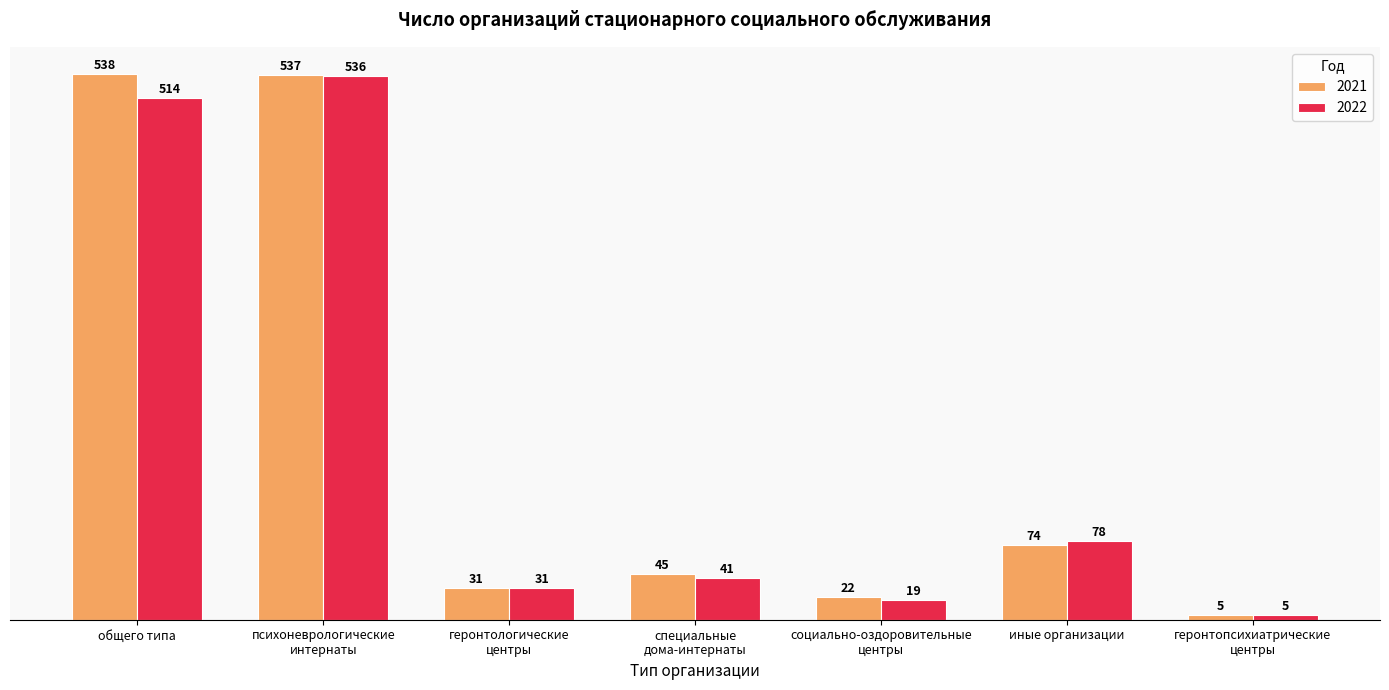

How many bars are there in total?

14